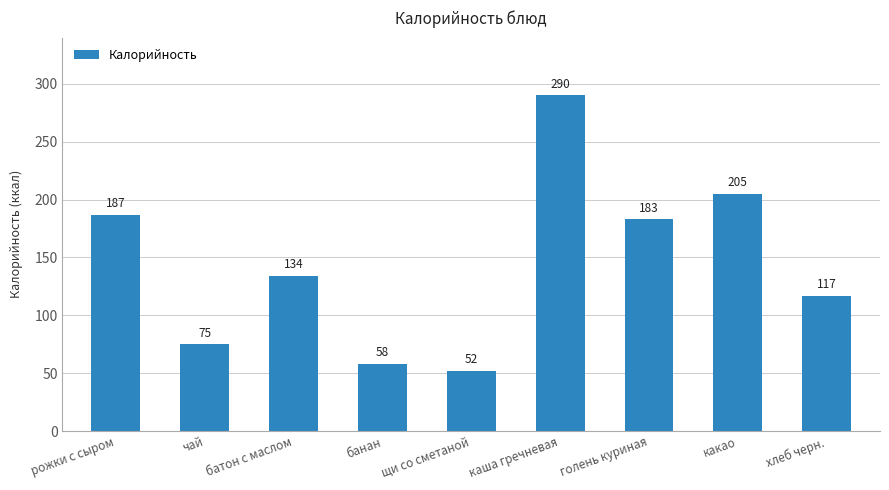

How many data points are less than 134?

4